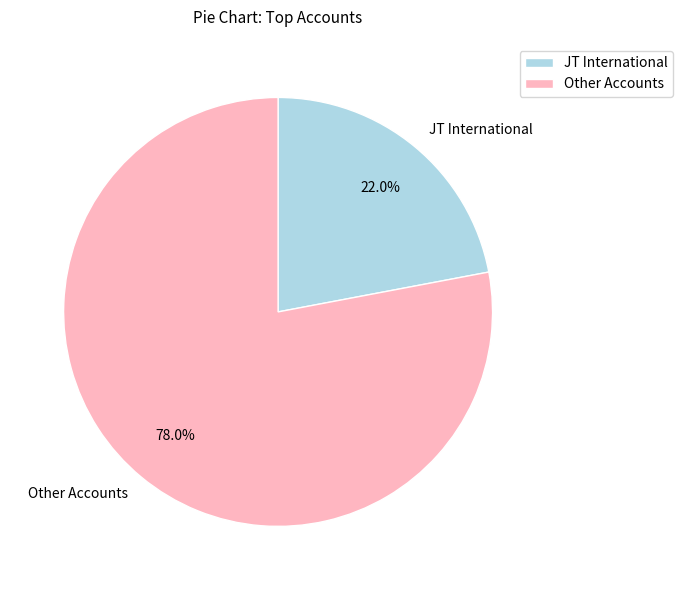

Combined, do Other Accounts and JT International account for over 50%?

Yes